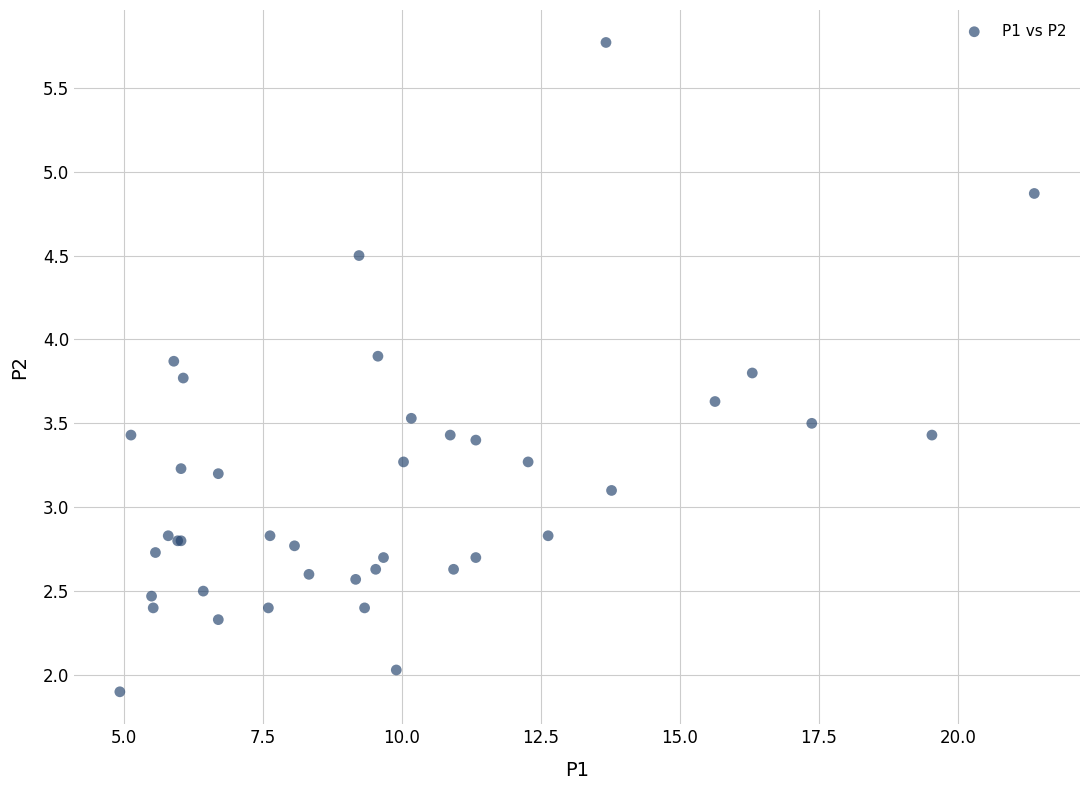

What Y value in the scatter plot is closest to 3?

3.1